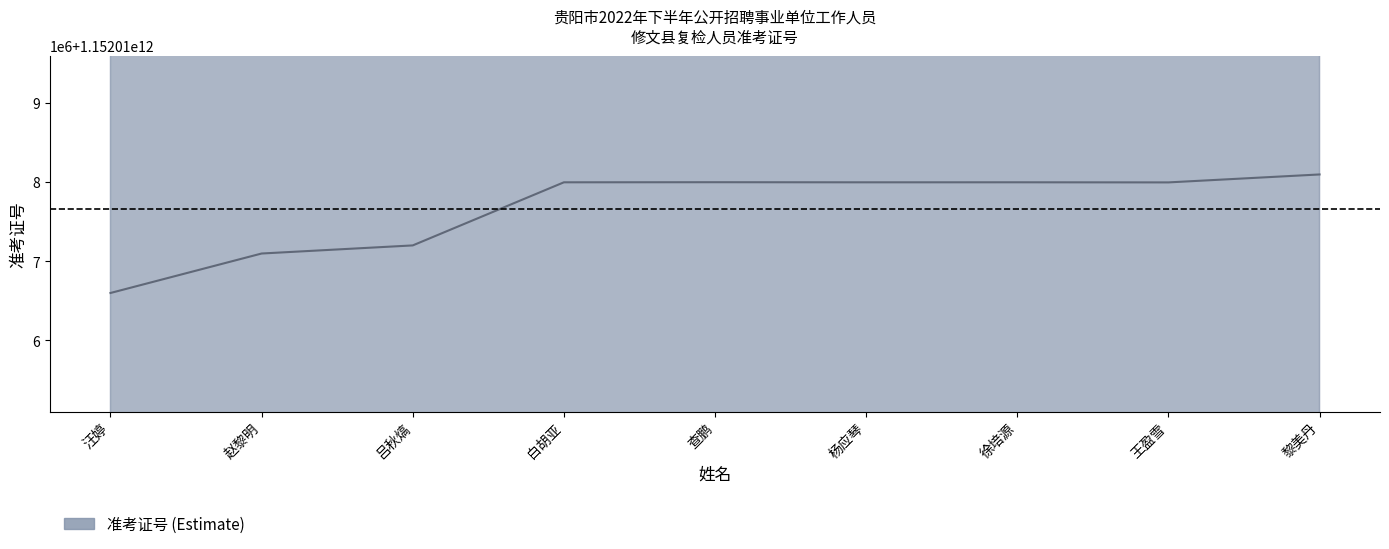

What is the average value?

1152017668150